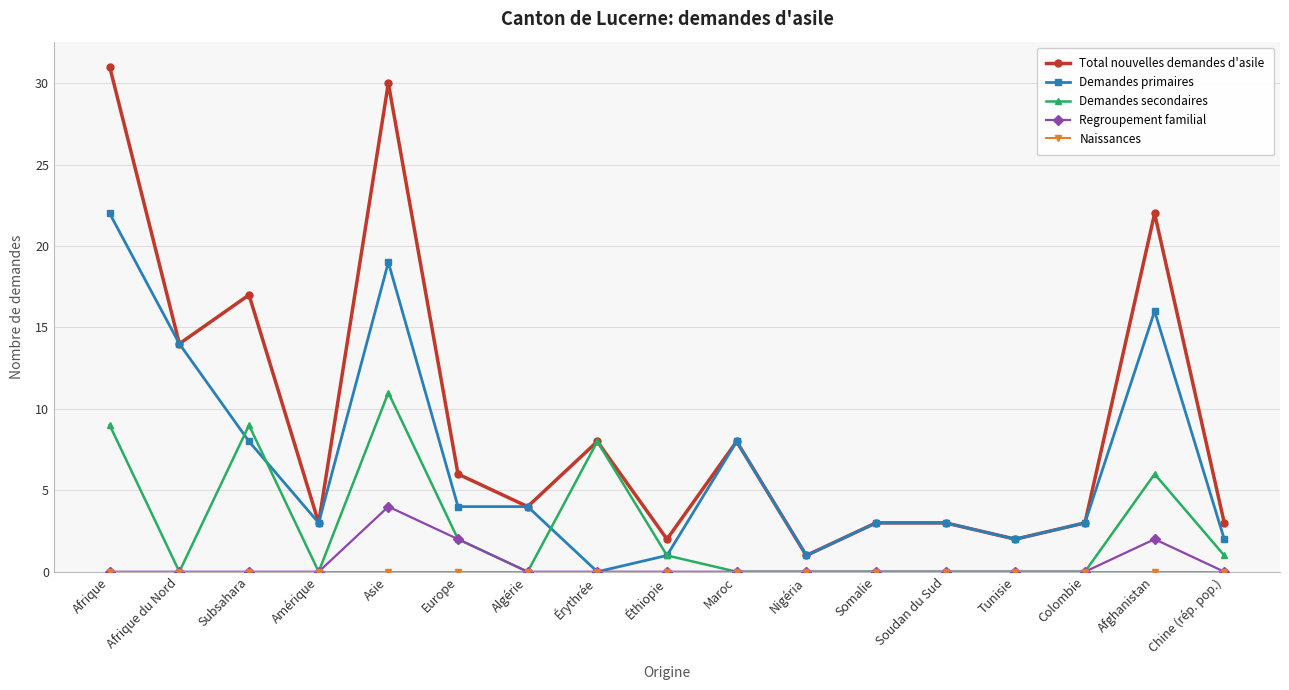

What is the sum of all Demandes secondaires values?

47